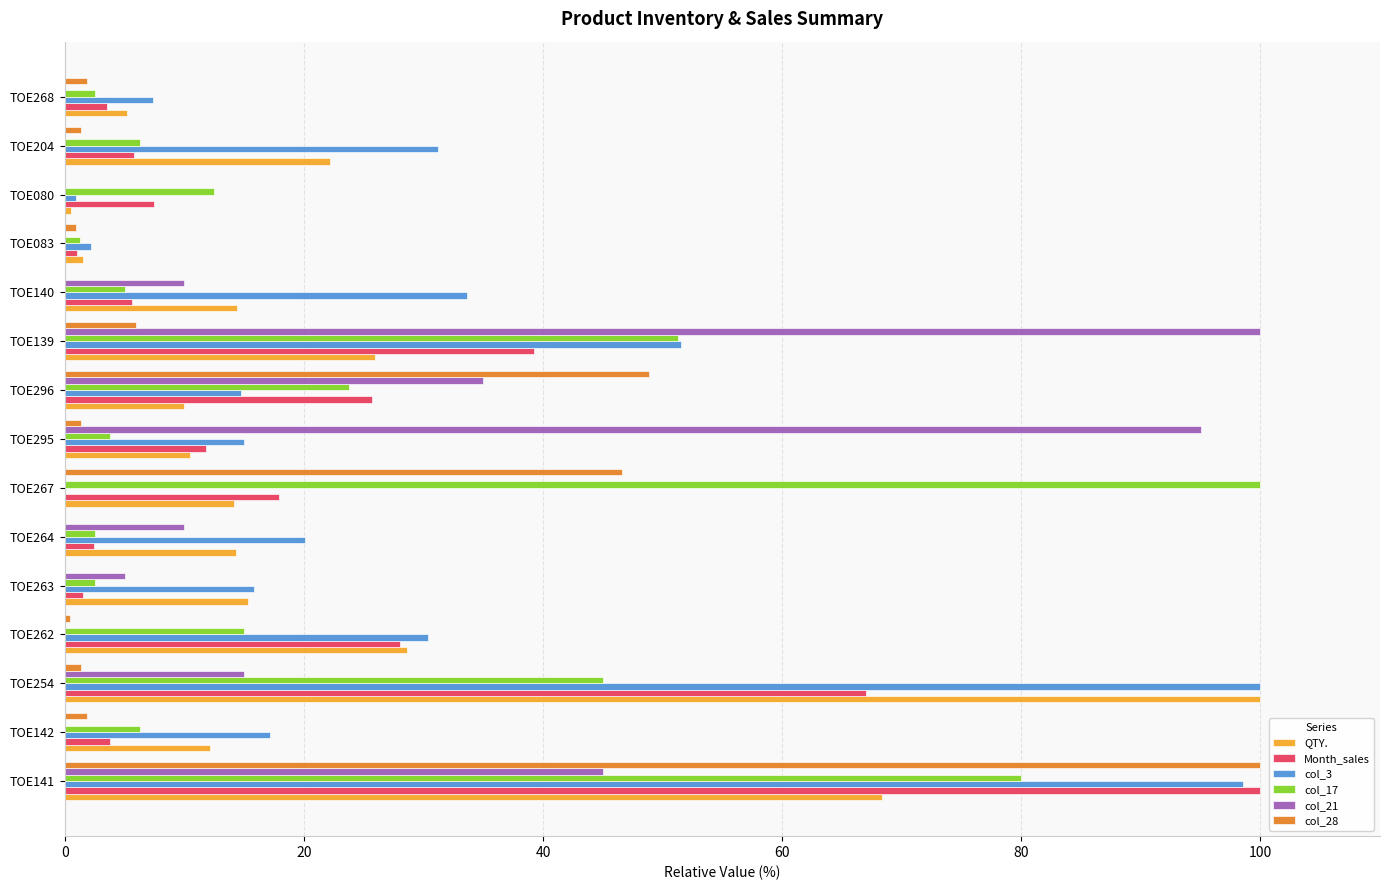

The value of QTY. at TOE139 is 39.3. True or false?

False